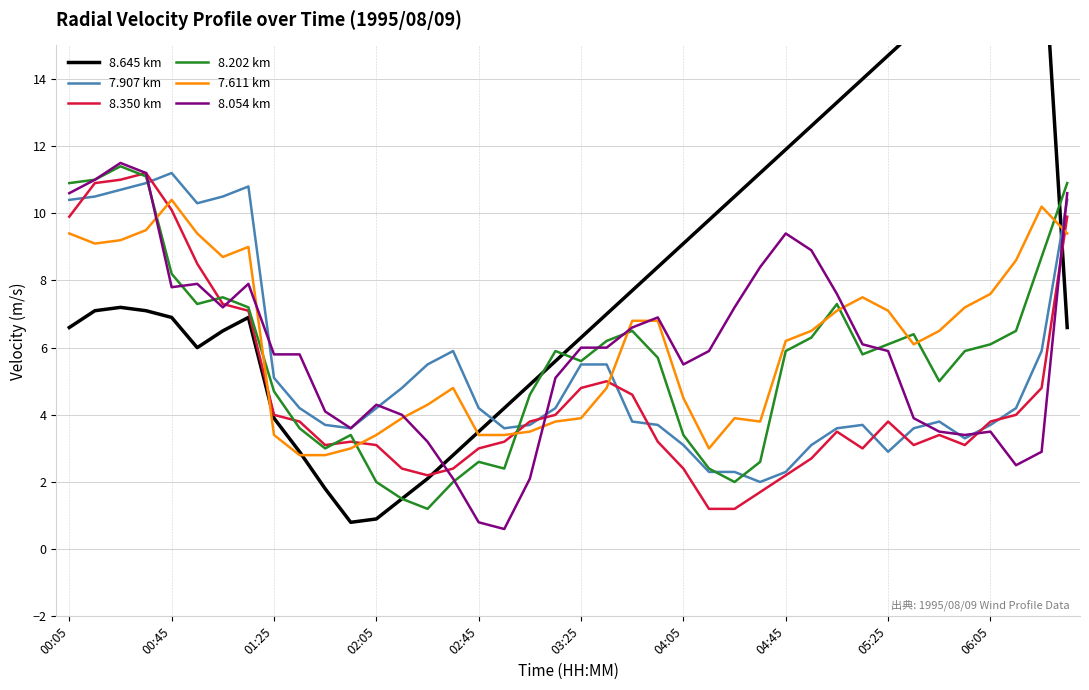

The 7.907 km series shows 4.8 at 13. True or false?

True